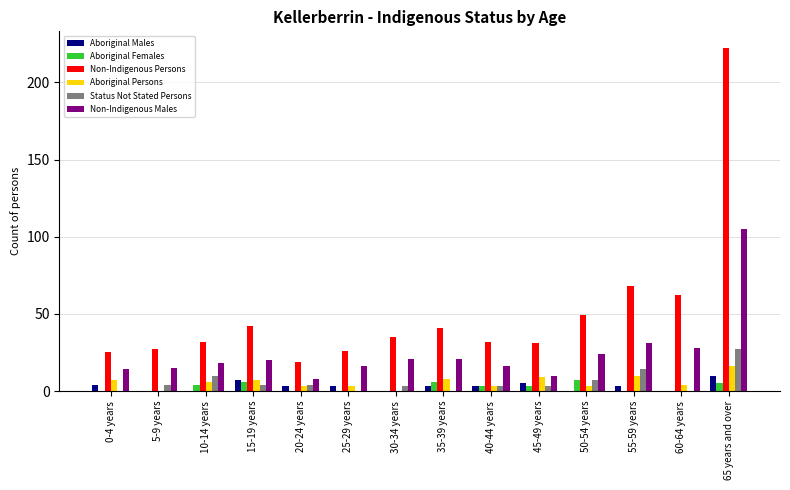

The Non-Indigenous Males series shows 15 at 5-9 years. True or false?

True